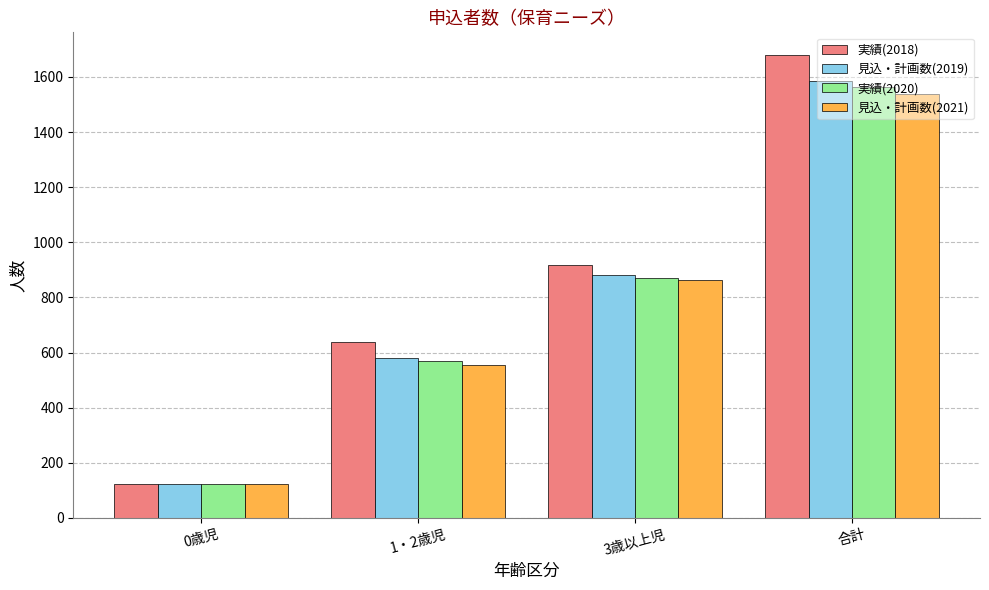

At which label does 実績(2020) reach its minimum?

0歳児